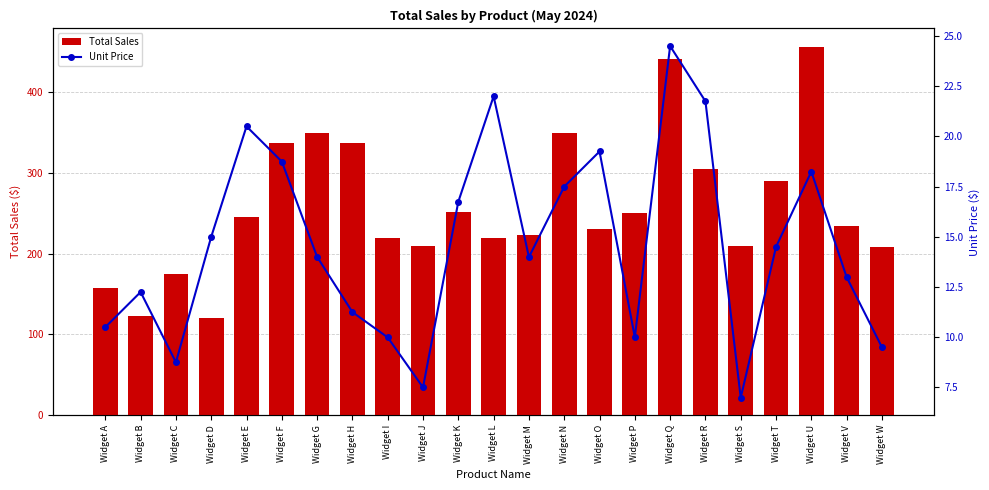

Which series has the largest range (max minus min)?

Total Sales